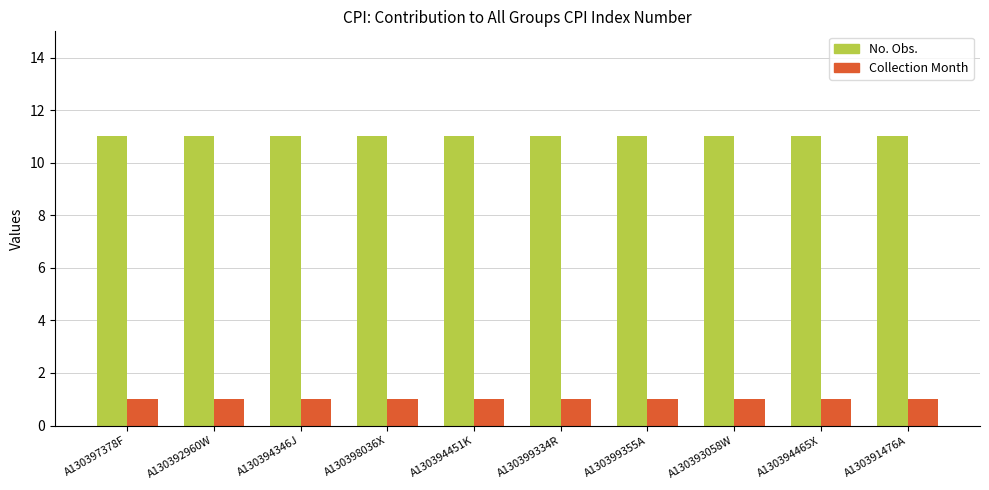

What is the greatest value displayed?

11